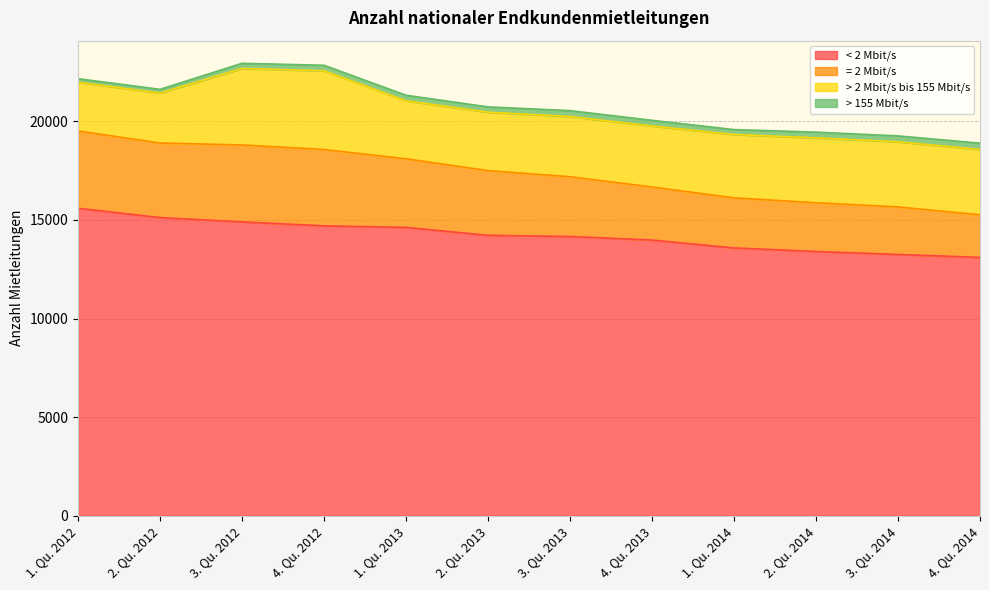

True or false: = 2 Mbit/s and < 2 Mbit/s cross at least once.

False